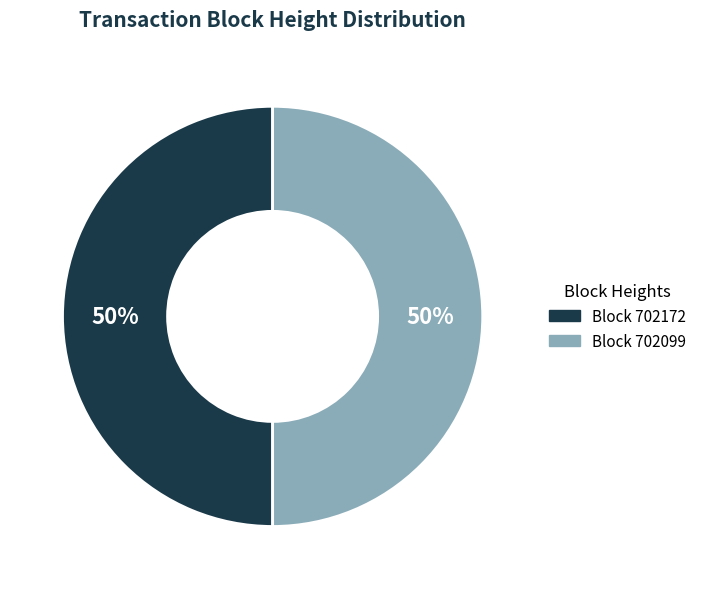

Count the number of slices in the pie.

2